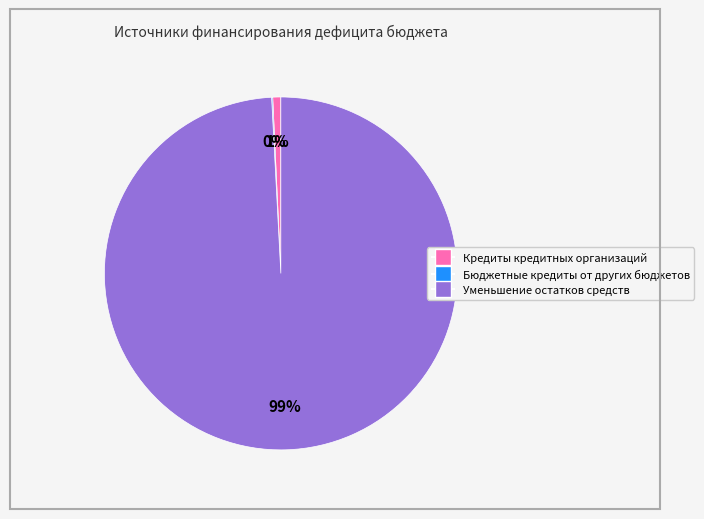

Which category has the biggest portion of the pie?

Уменьшение остатков средств